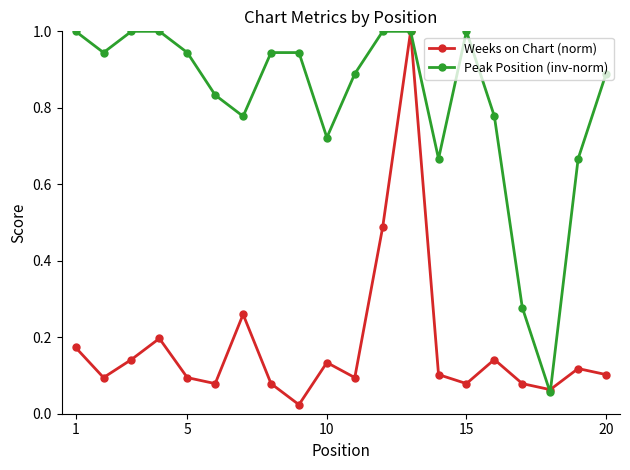

True or false: Peak Position (inv-norm) has more than 0 interior local peaks.

True